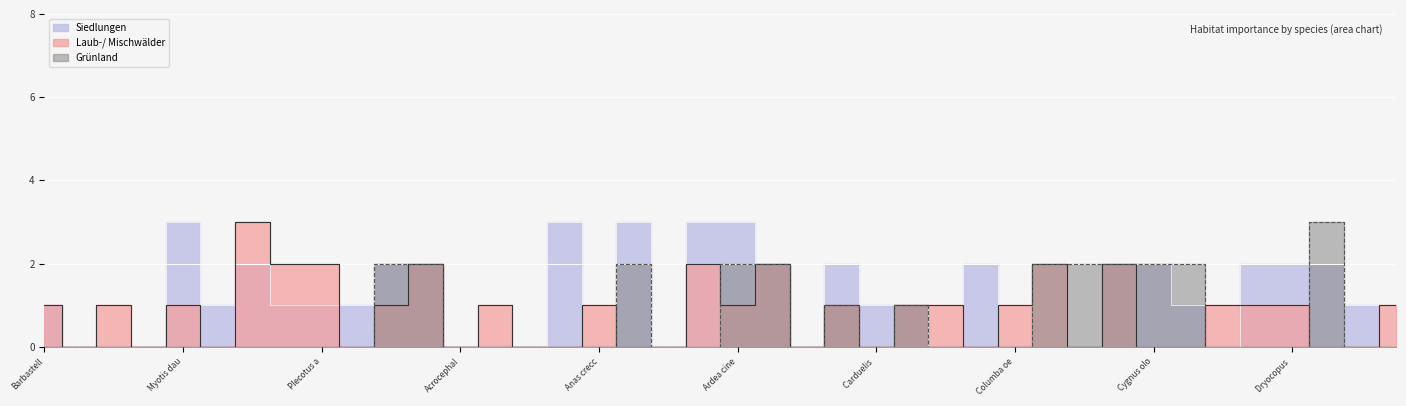

What are all the series names shown in the legend?

Siedlungen, Laub-/ Mischwälder, Grünland